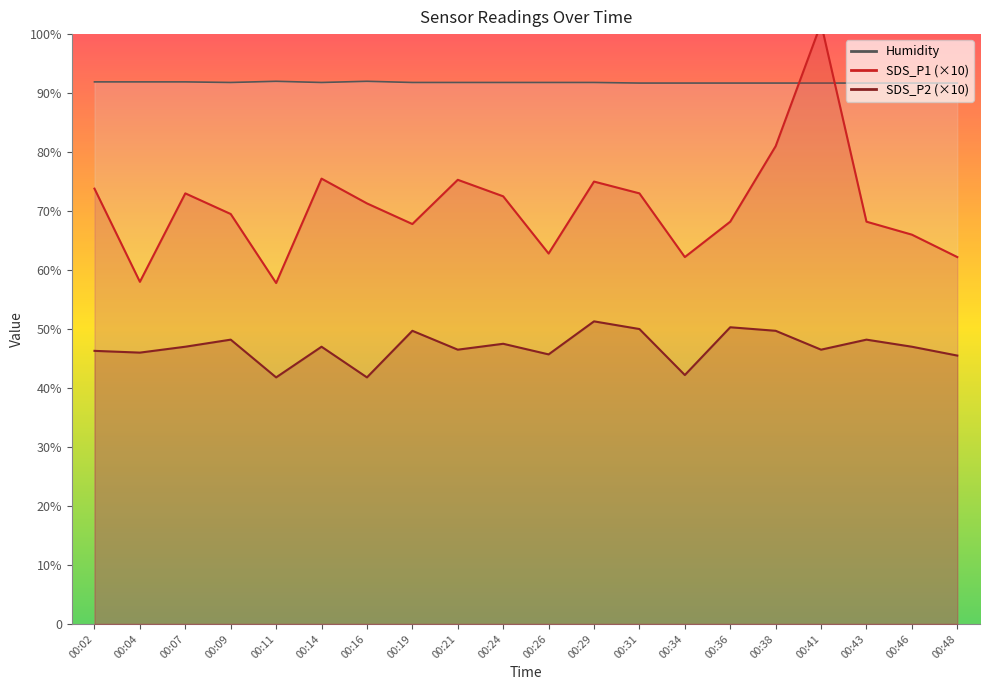

Is it true that Humidity equals 36.1 at 00:26?

False